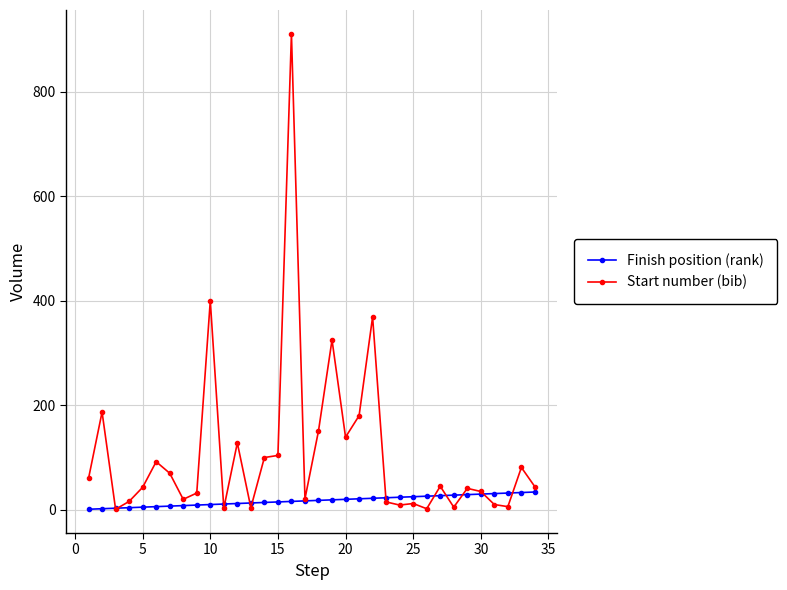

What is the sum of all Finish position (rank) values?

595